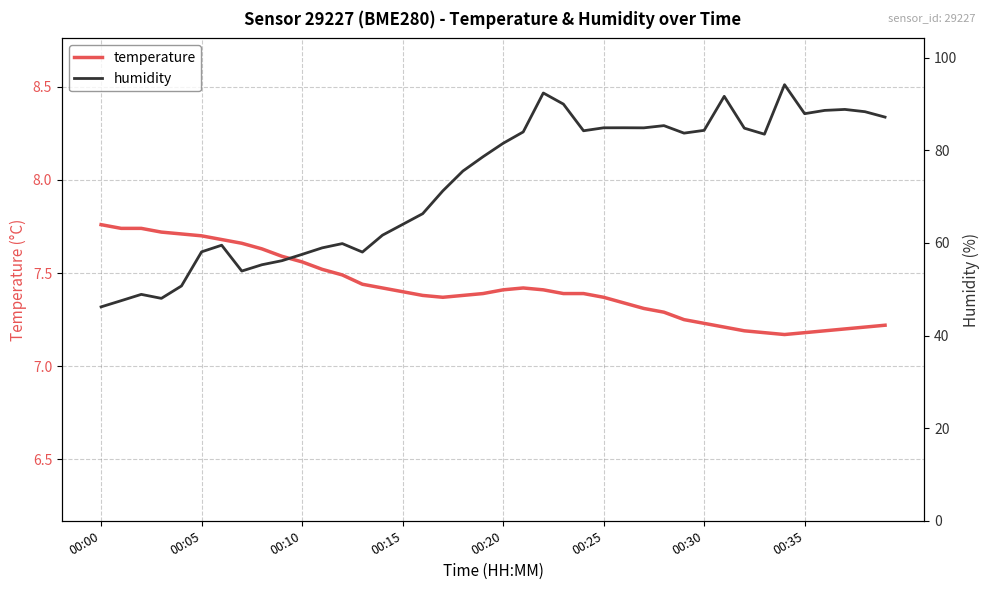

Is it true that humidity equals 83.7 at 29?

True